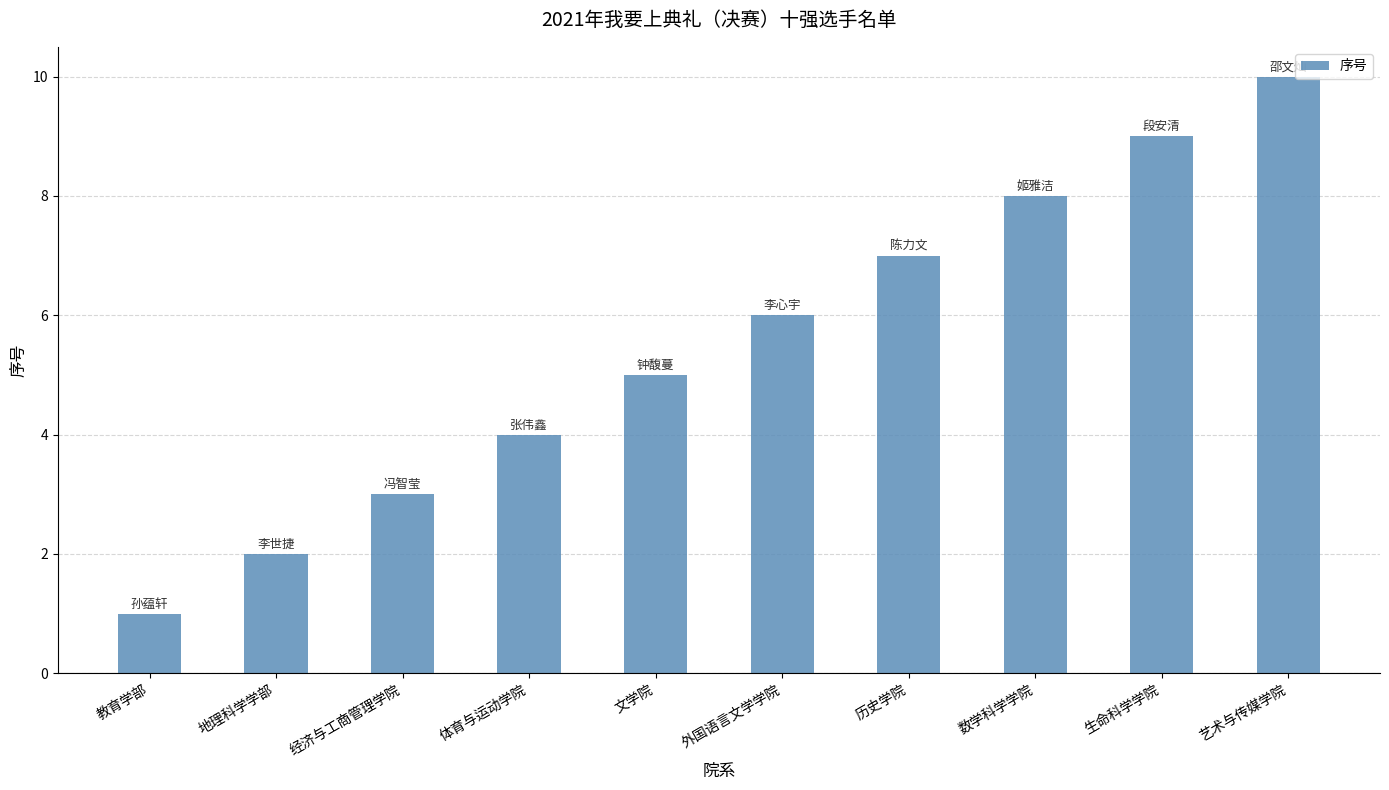

What is the change in value from 生命科学学院 to 艺术与传媒学院?

+1